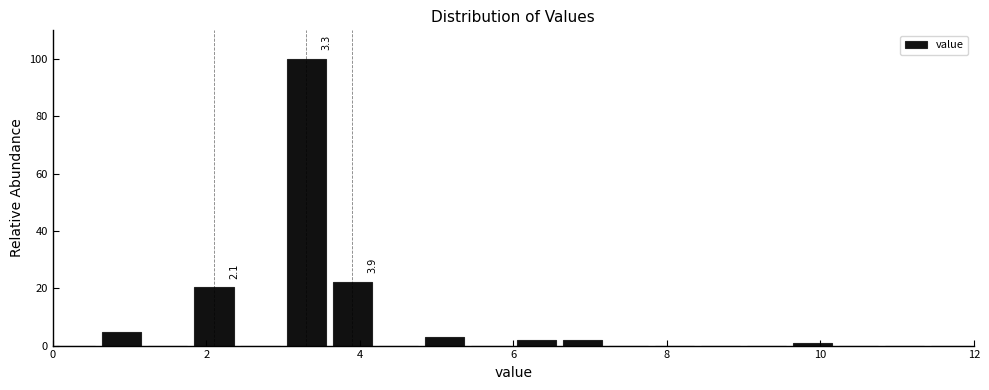

Around what value on the x-axis is the tallest bar? Give the approximate position of its centre, as read against the axis.

3.4